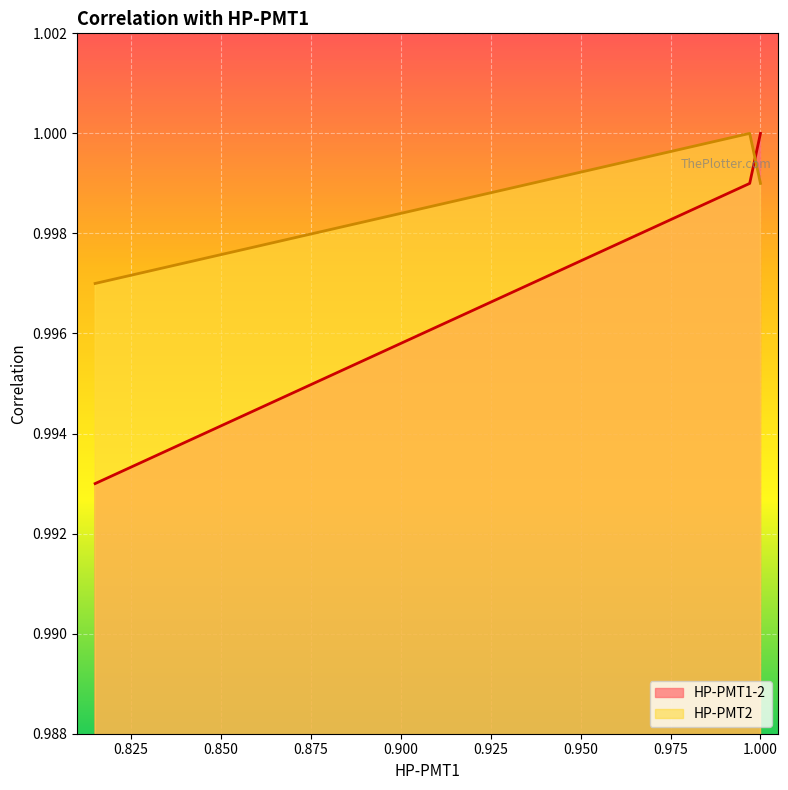

Between 0.815 and 0.997, which series saw the biggest shift?

HP-PMT1-2